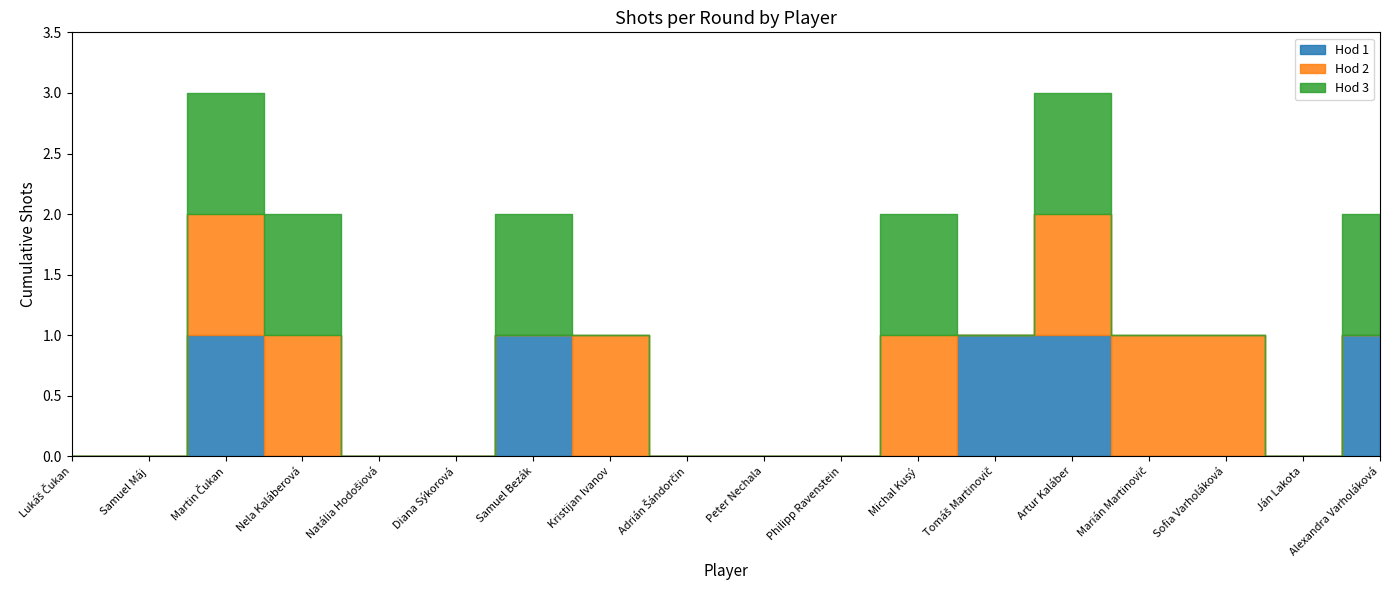

What is the maximum value shown in the chart?

1